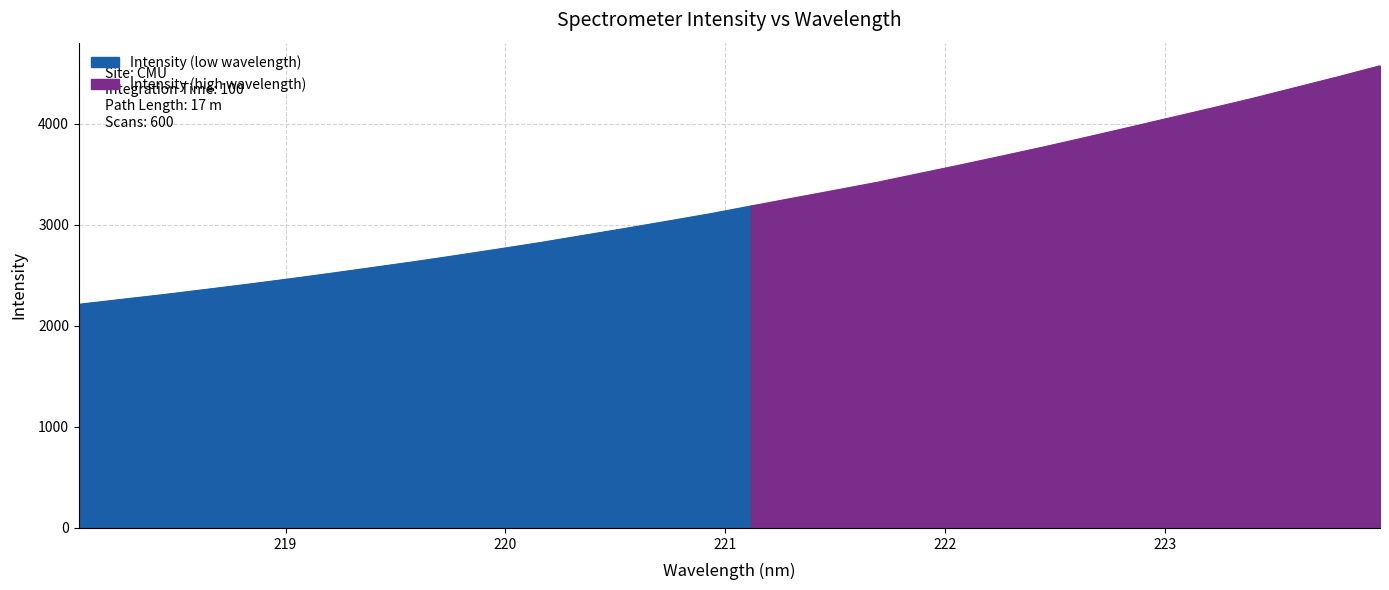

True or false: the data shows 2963.7 at 220.5444.

True